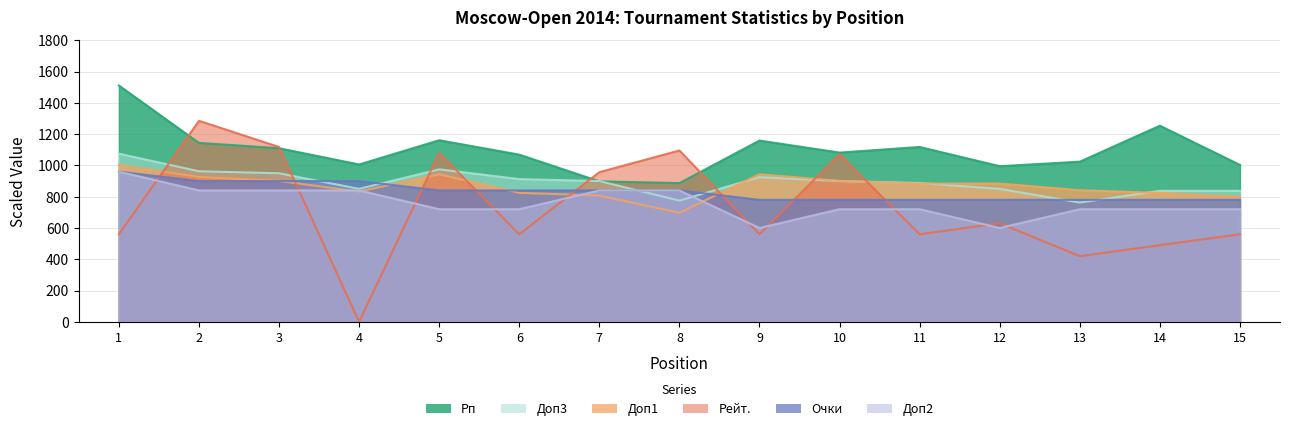

What is the difference between the highest and lowest values at 10?

362.0